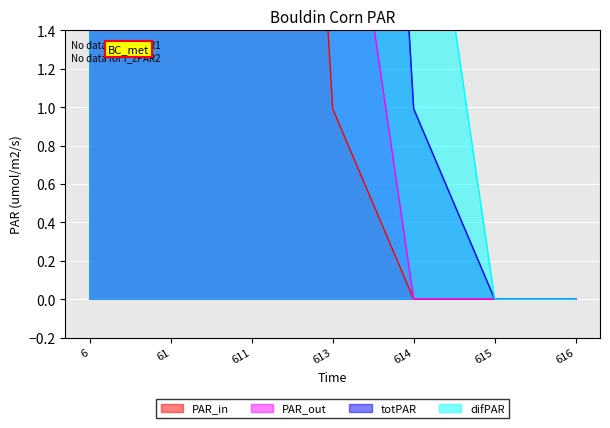

True or false: PAR_out has more than 1 interior local peaks.

False